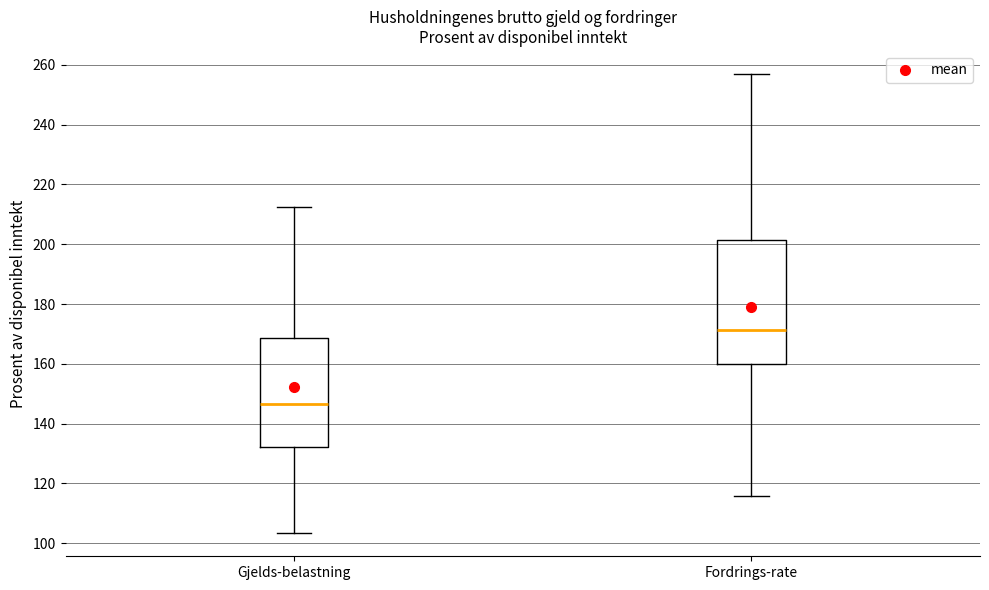

Reading left to right, transcribe this box plot: for each box, give where its median line is, the range the box spans, and where its two whiskers end, as read against the y-axis. The values are not printed on the chart, so give them approximately, as read against the axis.

Gjelds-belastning: median 146, box 132 to 168, whiskers 104 to 212
Fordrings-rate: median 172, box 160 to 202, whiskers 116 to 258